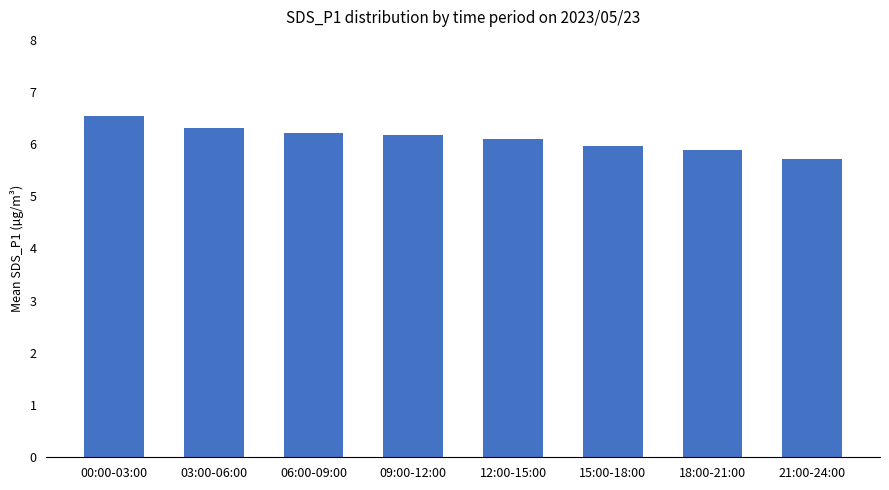

The value at 15:00-18:00 is 6.0. True or false?

True